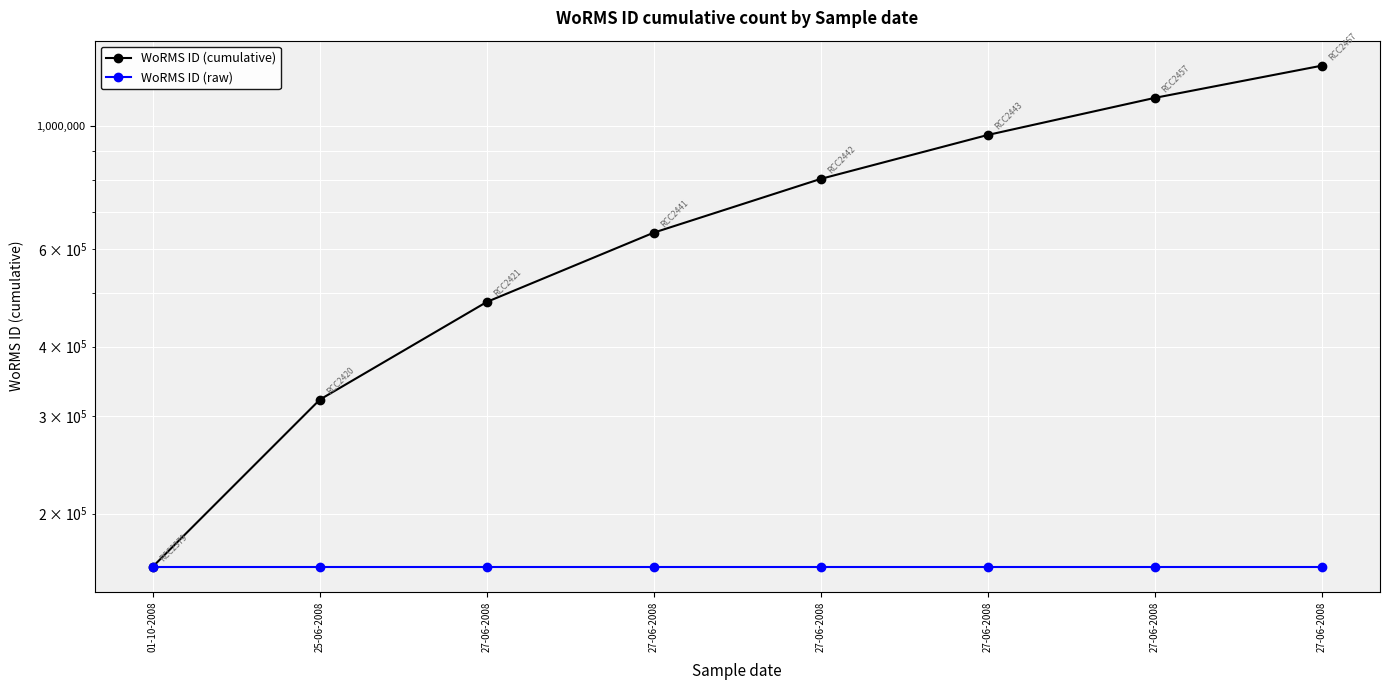

What is the lowest value of the WoRMS ID (cumulative) series?

160572